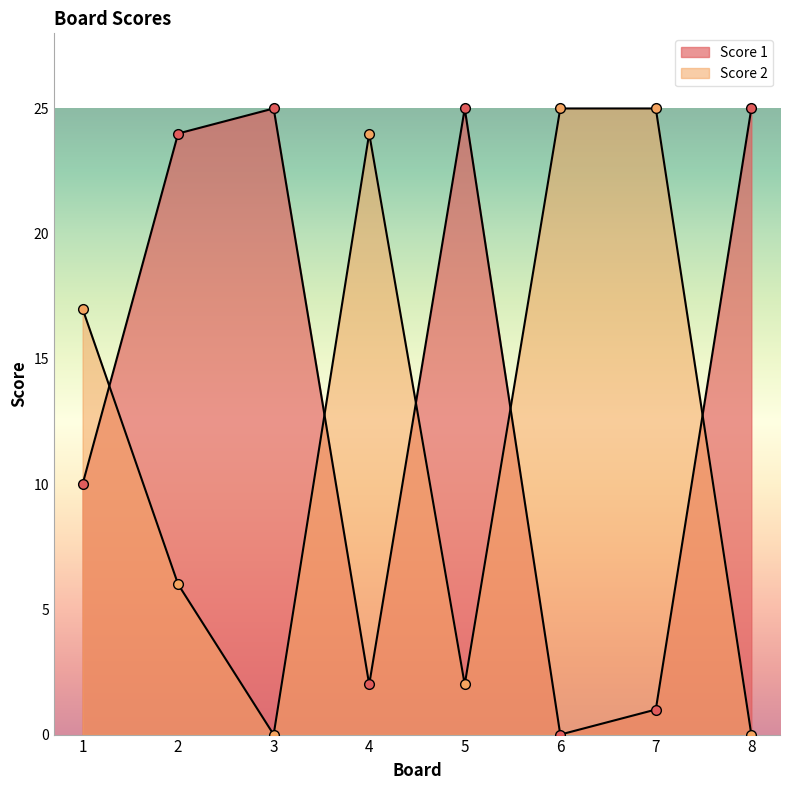

What is the sum of the Score 2 values at 2 and 6?

31